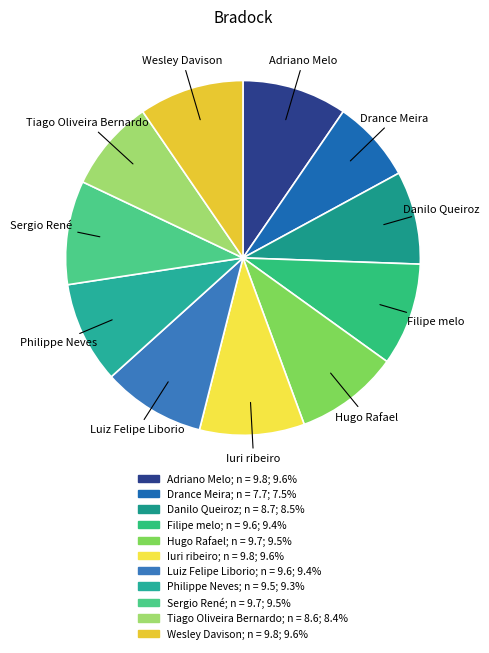

What is the smallest slice in the pie chart?

Drance Meira